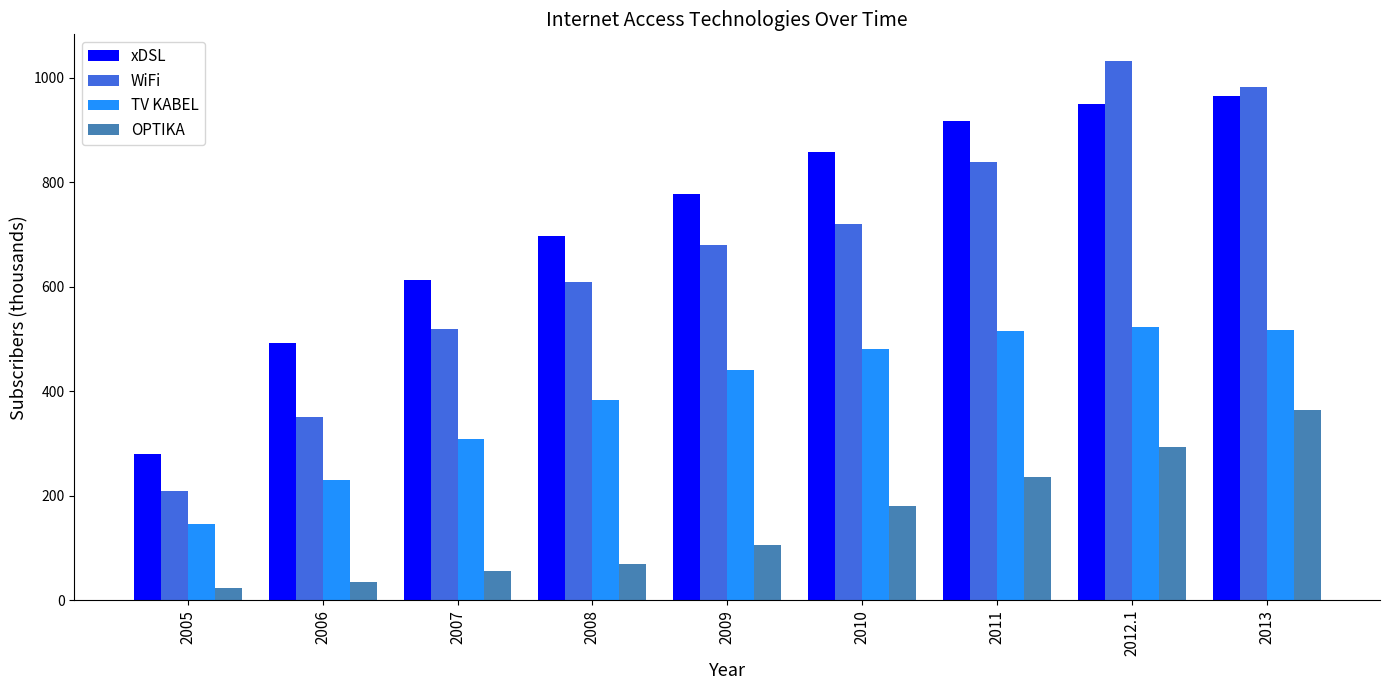

What position from the right is 2012.1?

2